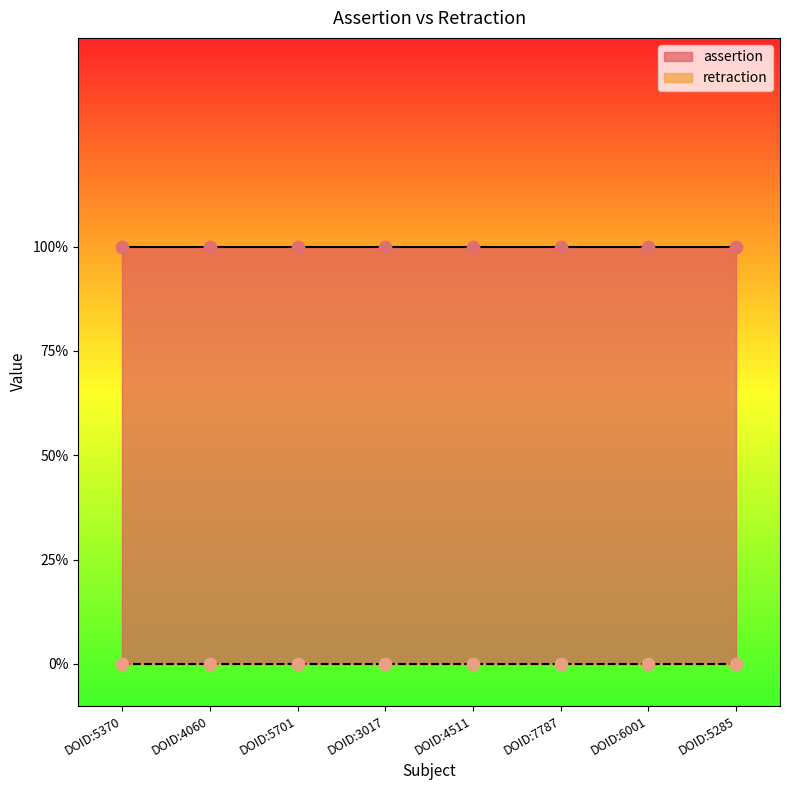

What are all the series names shown in the legend?

assertion, retraction